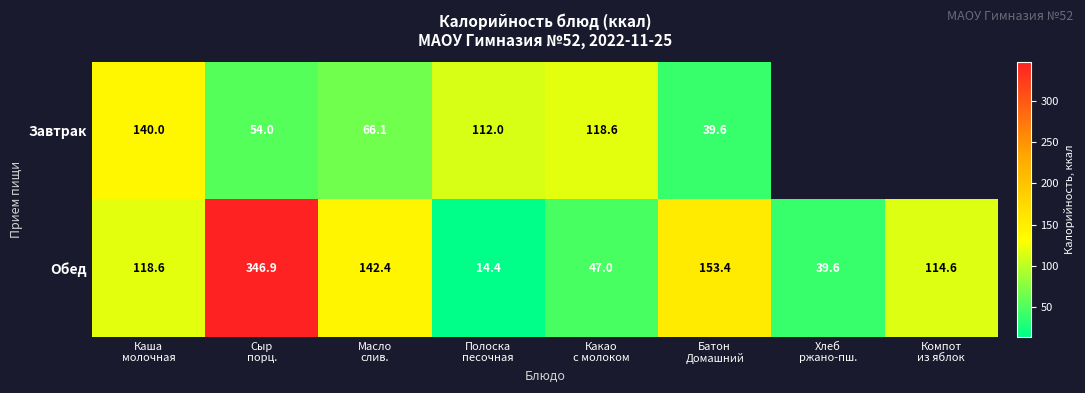

At which category is the sum across all series the highest?

Сыр
порц.